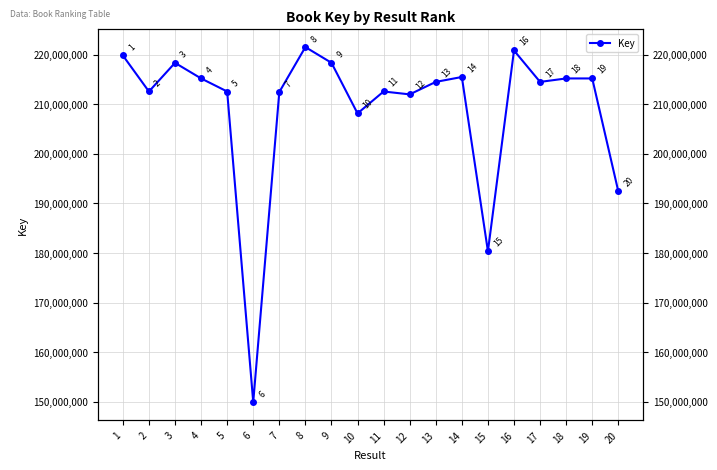

Count the number of categories in the chart.

20